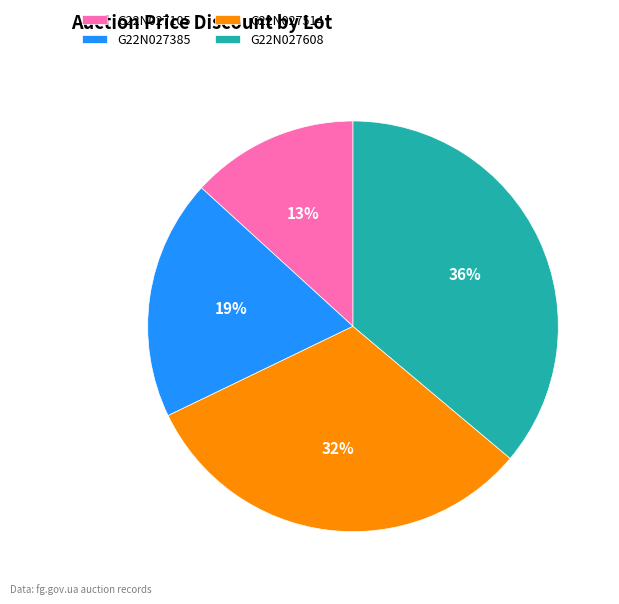

How many slices are in this pie chart?

4